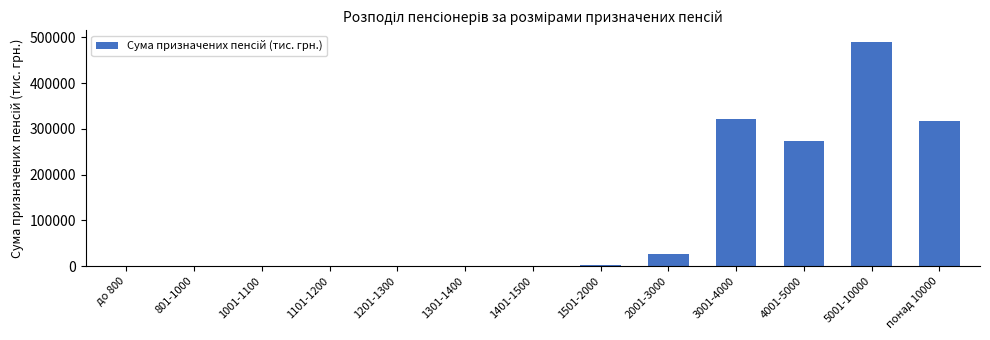

True or false: the data shows 38.2 at 1201-1300.

True